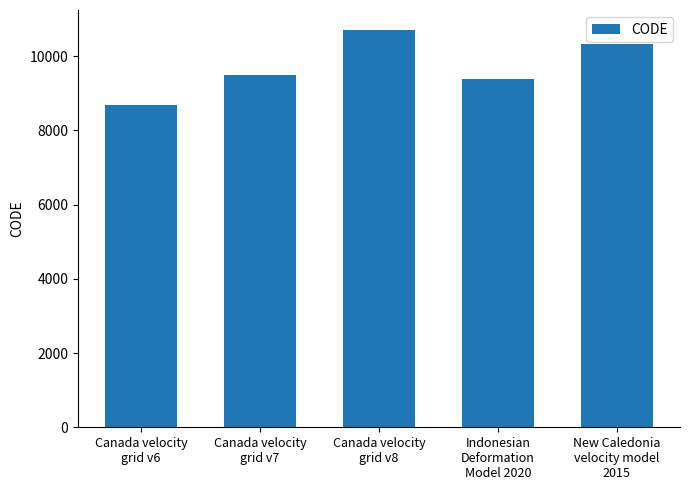

Is it true that the value at Canada velocity
grid v8 is 15197?

False